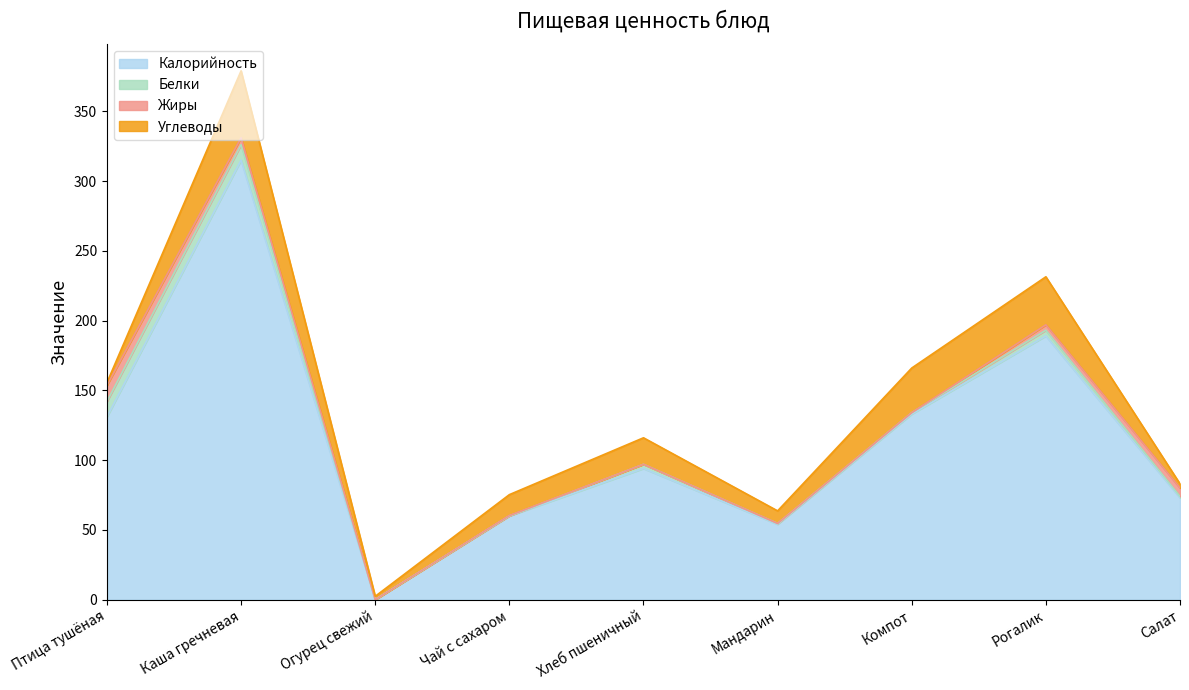

What is the total value across all series at Рогалик?

231.4